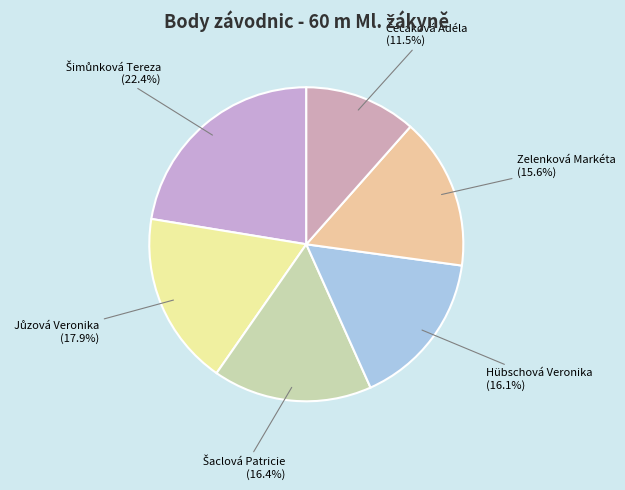

What portion of the pie excludes Hübschová Veronika (16.1%)?

83.9%